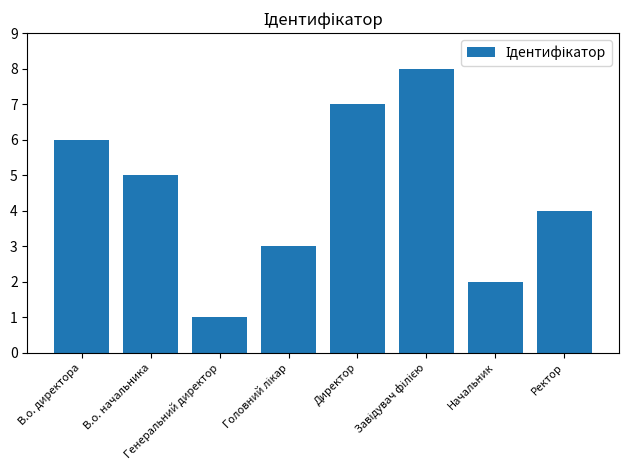

What is the difference between the maximum and second lowest values?

6